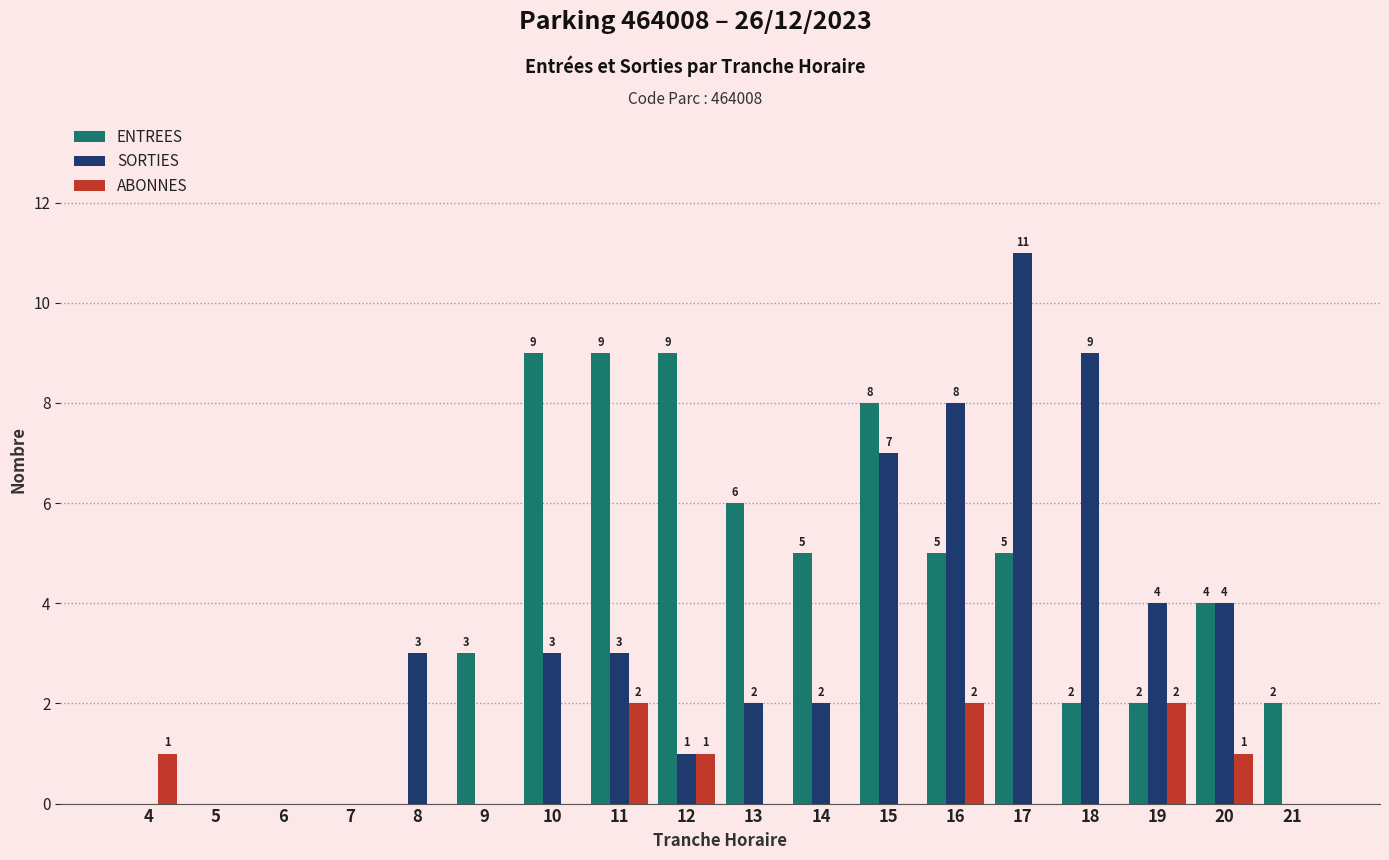

What is the total value across all series at 20?

9